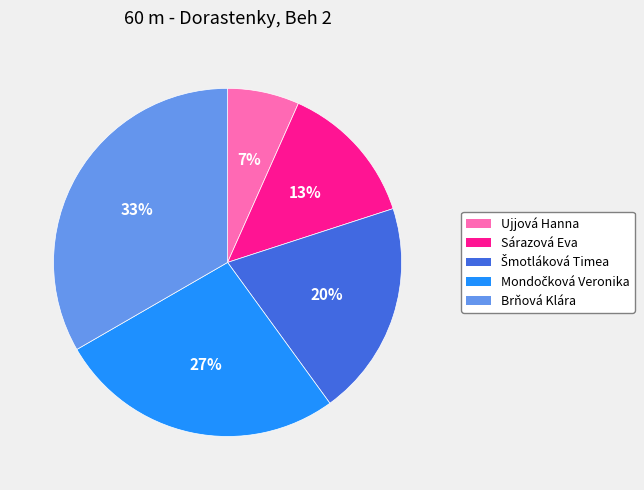

Which slice is the largest?

Brňová Klára